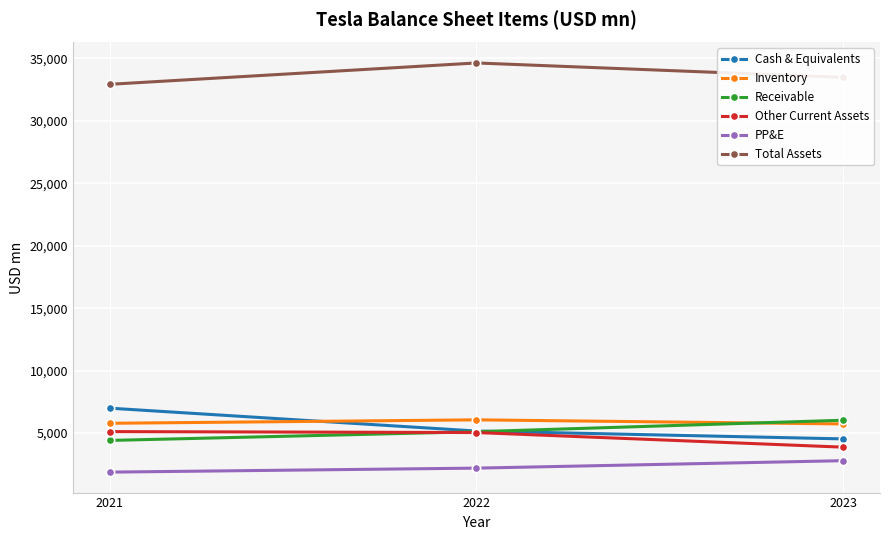

Is it true that Other Current Assets equals 5121.0 at 2021?

True